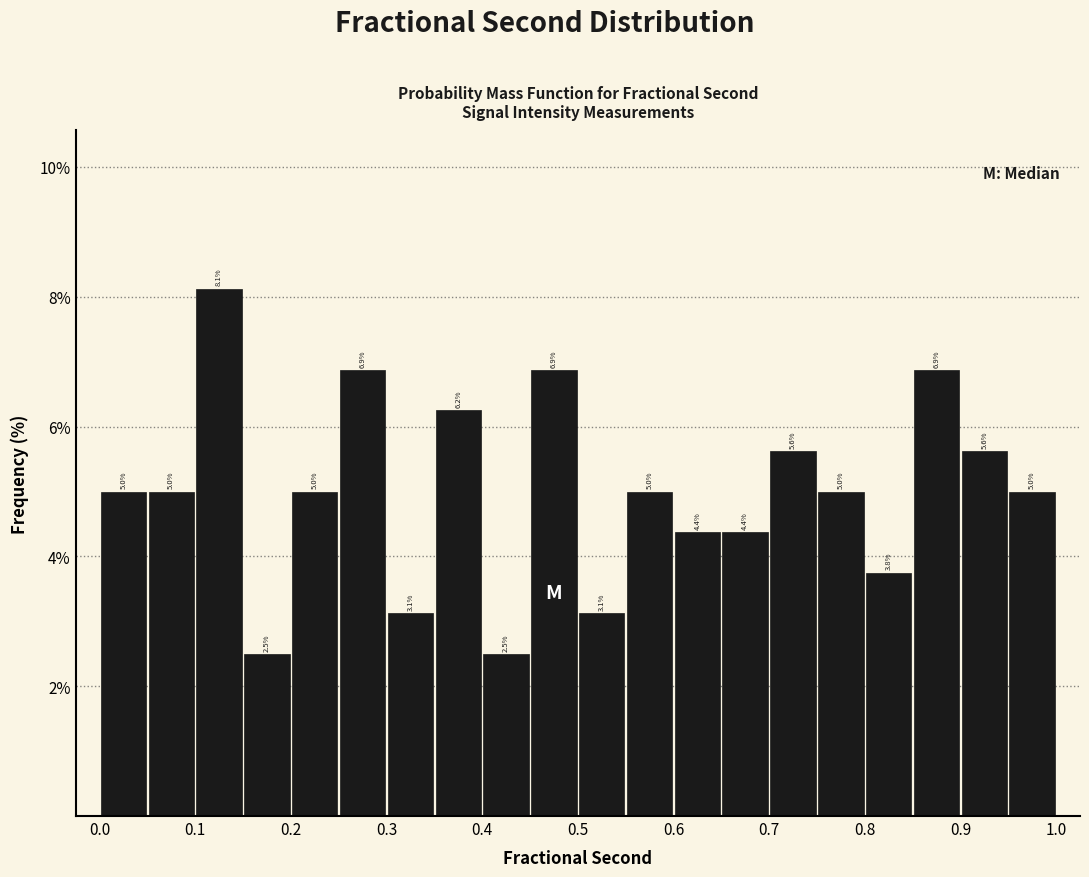

Reading left to right, transcribe this chart: for each bar, give the range it covers on the x-axis and its height.

0.00 to 0.05: 5.0
0.05 to 0.10: 5.0
0.10 to 0.15: 8.1
0.15 to 0.20: 2.5
0.20 to 0.25: 5.0
0.25 to 0.30: 6.9
0.30 to 0.35: 3.1
0.35 to 0.40: 6.2
0.40 to 0.45: 2.5
0.45 to 0.50: 6.9
0.50 to 0.55: 3.1
0.55 to 0.60: 5.0
0.60 to 0.65: 4.4
0.65 to 0.70: 4.4
0.70 to 0.75: 5.6
0.75 to 0.80: 5.0
0.80 to 0.85: 3.8
0.85 to 0.90: 6.9
0.90 to 0.95: 5.6
0.95 to 1.00: 5.0